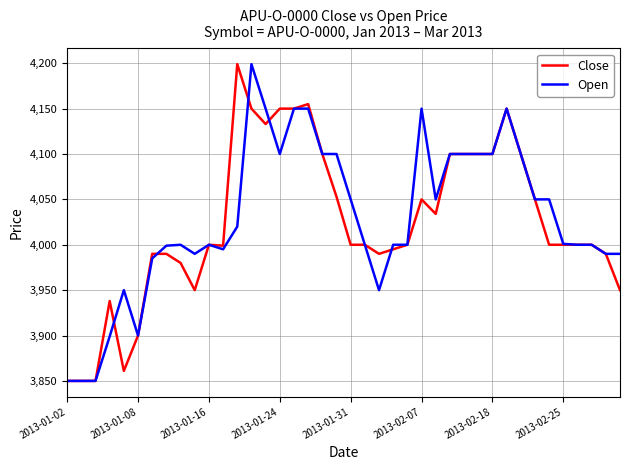

What is the lowest value of the Open series?

3850